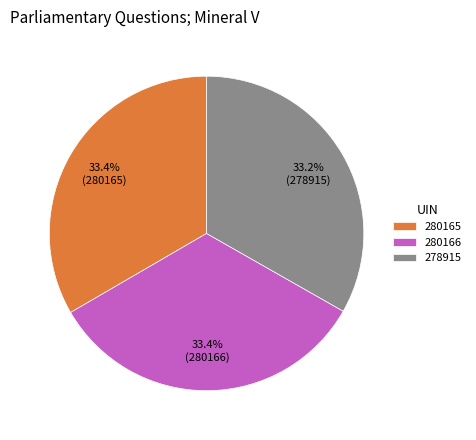

What is the total percentage of 280165 and 278915?

66.6%